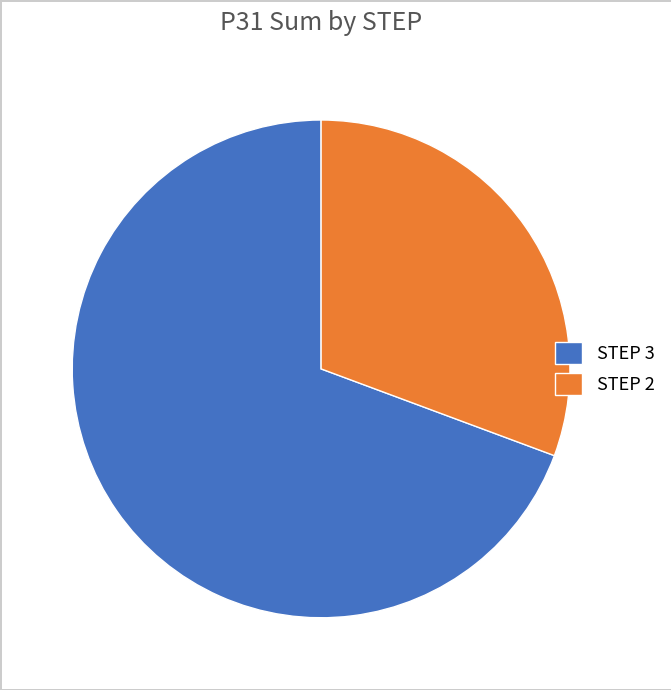

How many segments does this pie chart have?

2